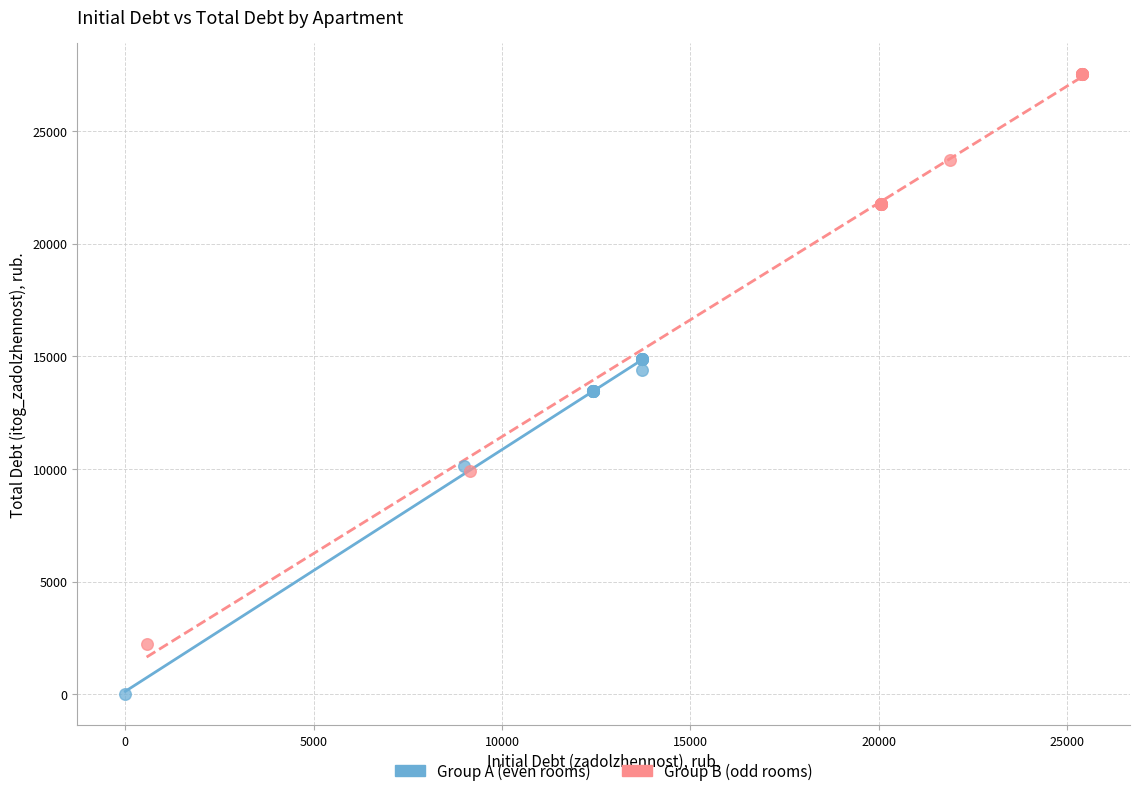

What are all the series names shown in the legend?

Group A (even rooms), Group B (odd rooms)